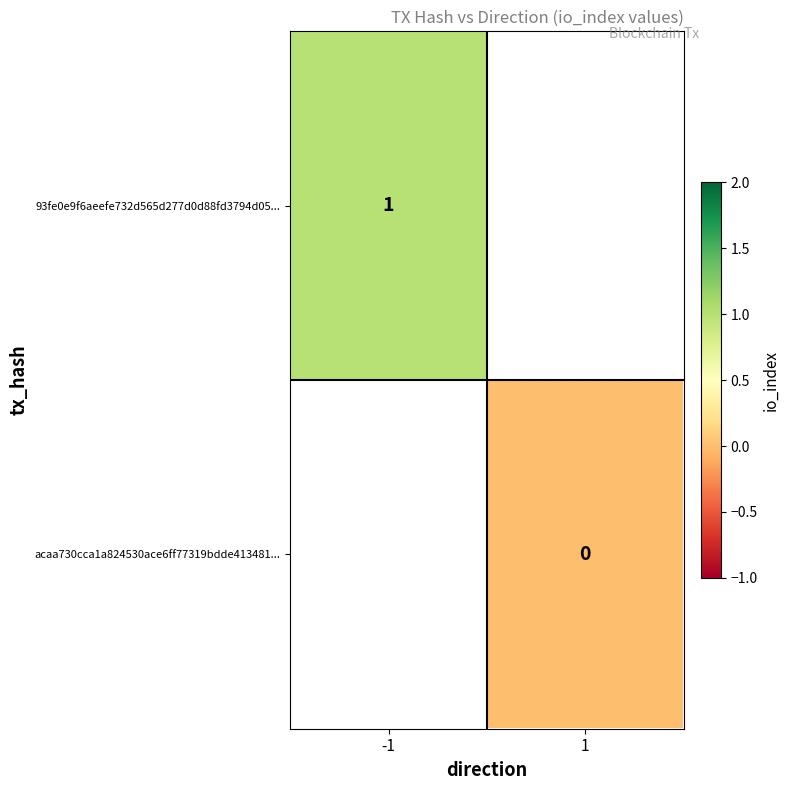

The value of 93fe0e9f6aeefe732d565d277d0d88fd3794d05... at -1 is 1. True or false?

True